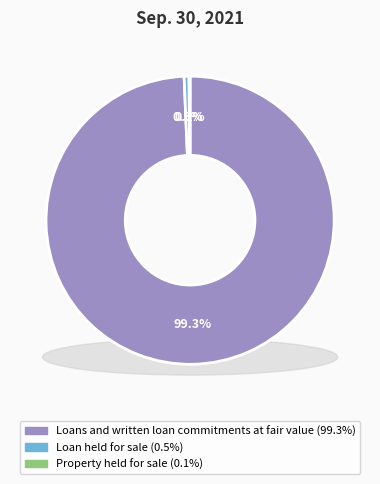

To the nearest percent, what is the difference between the largest and smallest slice percentages?

99%